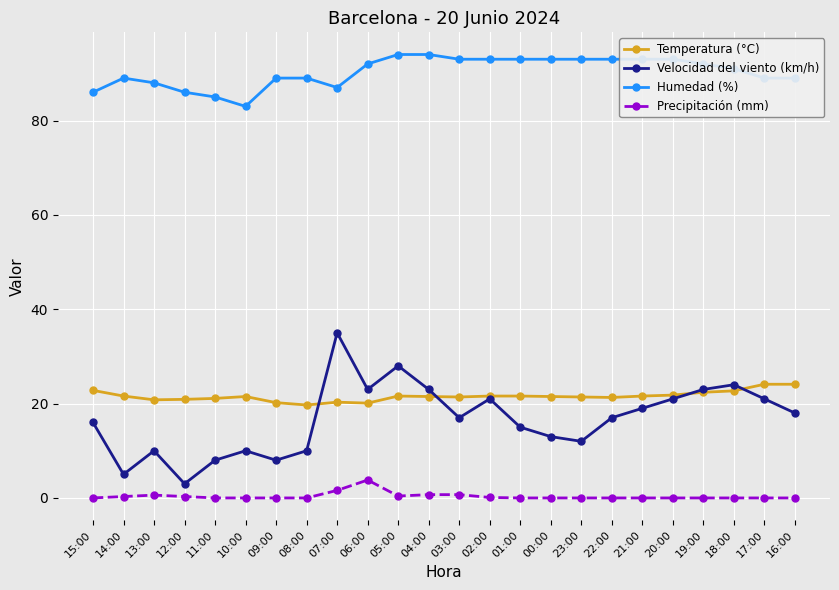

Rank the series by their maximum value, from lowest to highest.

Precipitación (mm), Temperatura (°C), Velocidad del viento (km/h), Humedad (%)